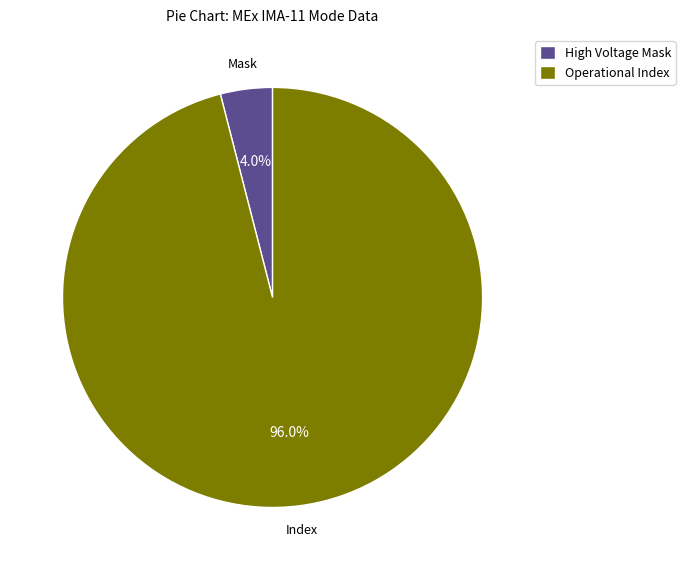

Which has a higher value, High Voltage Mask or Operational Index?

Operational Index